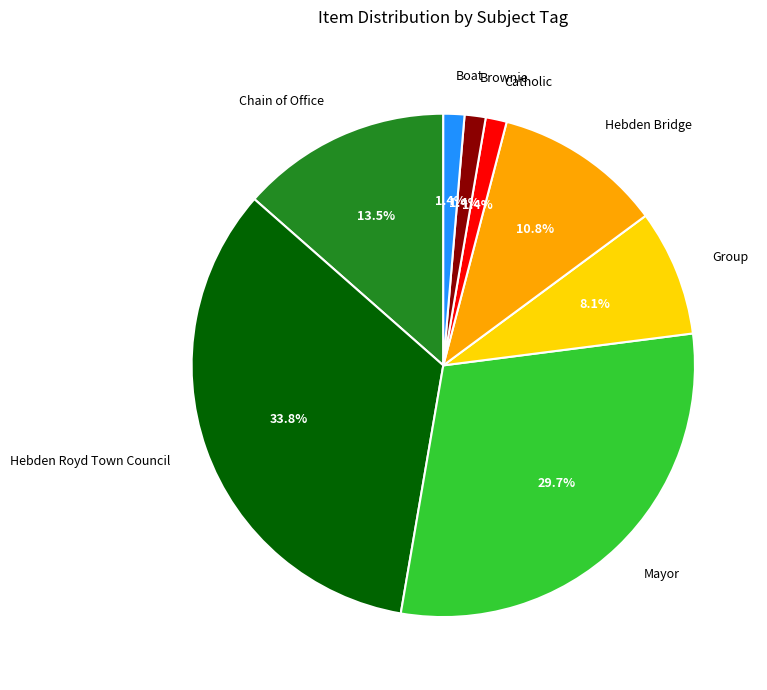

Which slice is the largest?

Hebden Royd Town Council